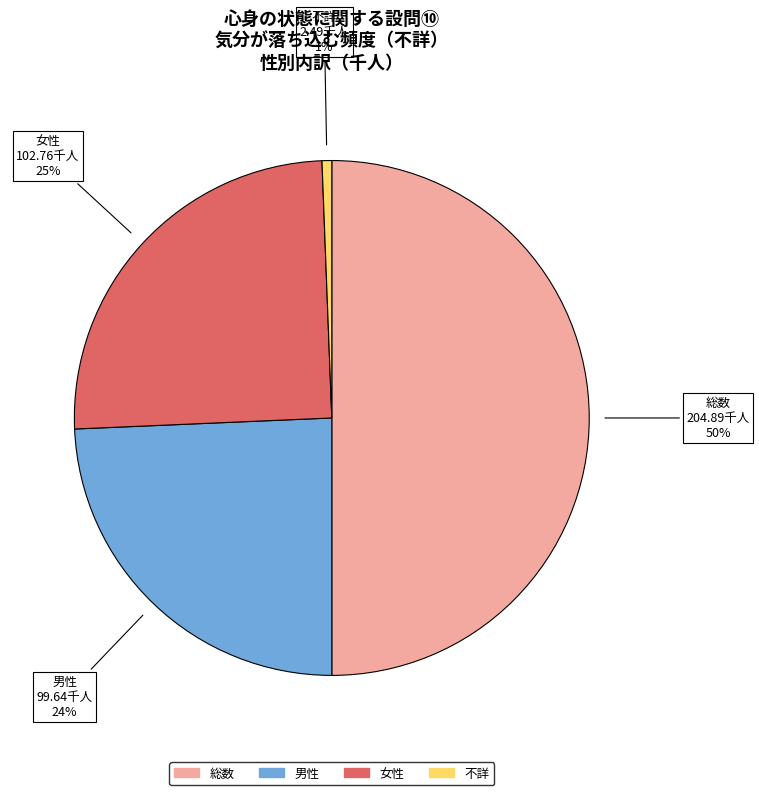

Is 不詳 the majority of the pie?

No